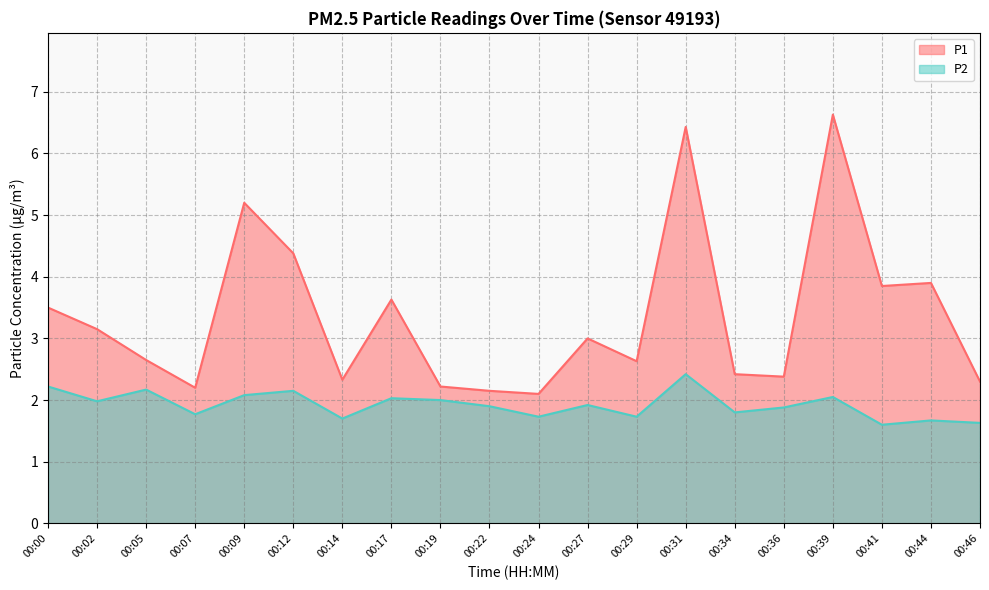

The P2 series shows 2.6 at 00:36. True or false?

False